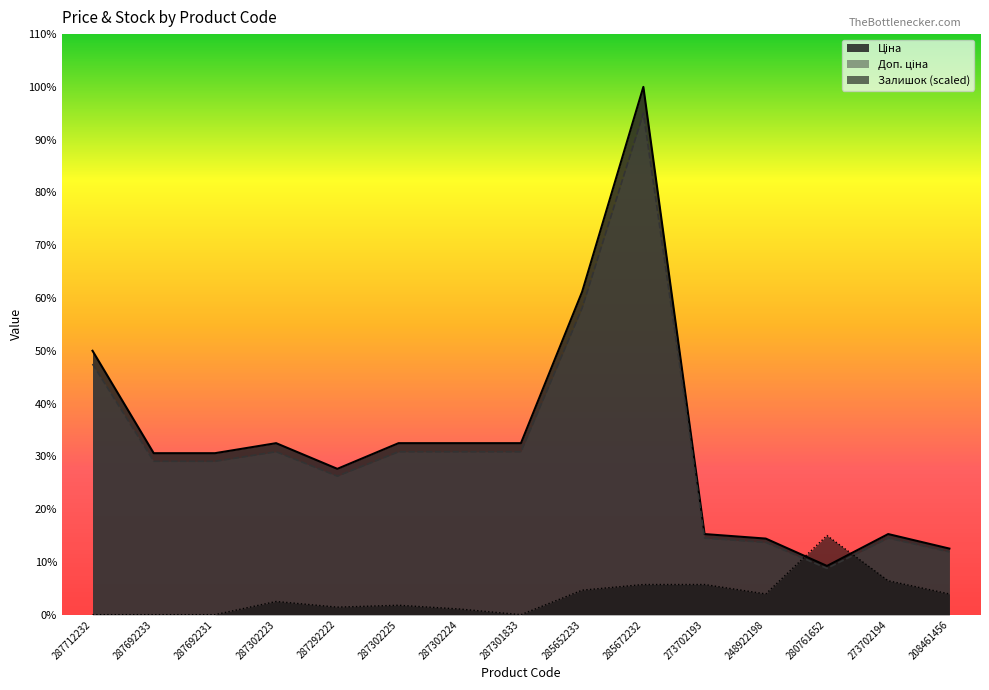

True or false: Ціна has more than 1 points higher than both neighbors.

True